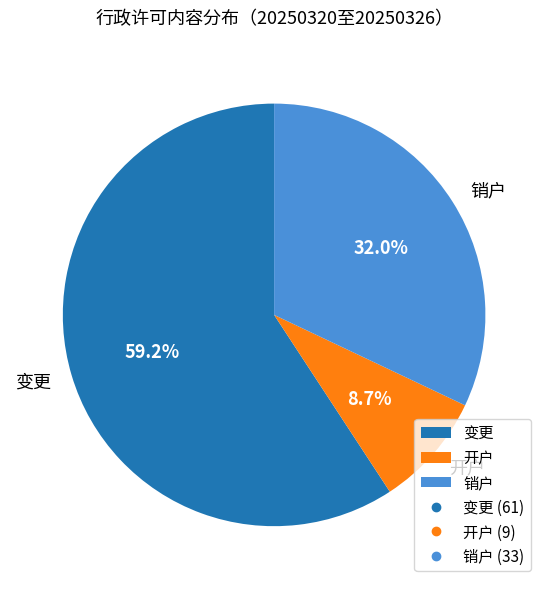

Which slice represents more than half of the pie?

变更